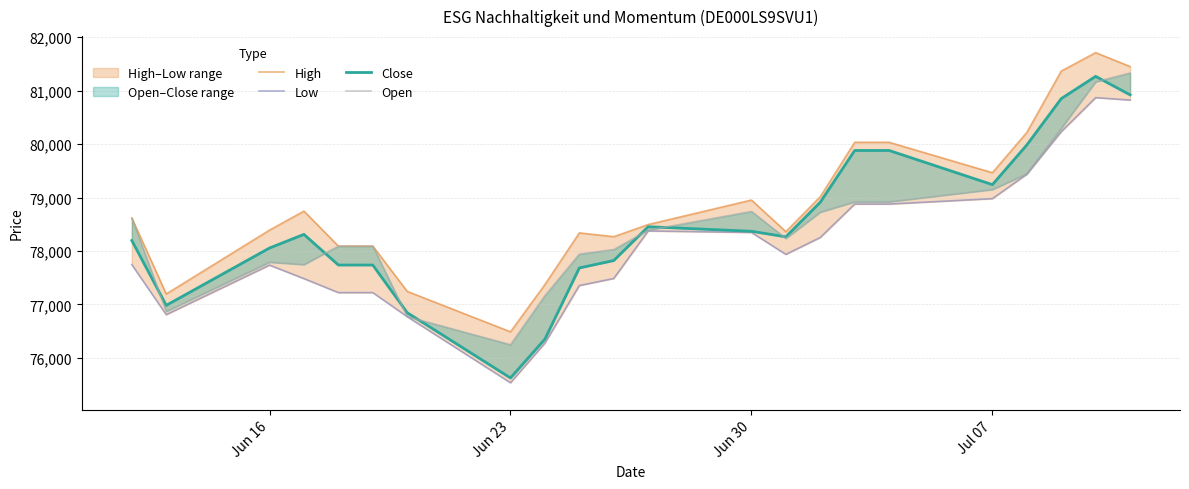

What is the highest value of the Open series?

81329